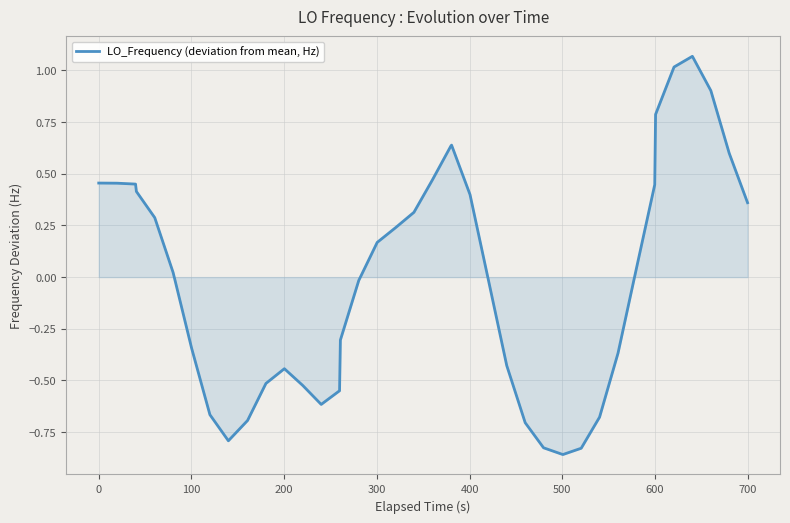

What is the difference between the maximum and minimum values?

1.9